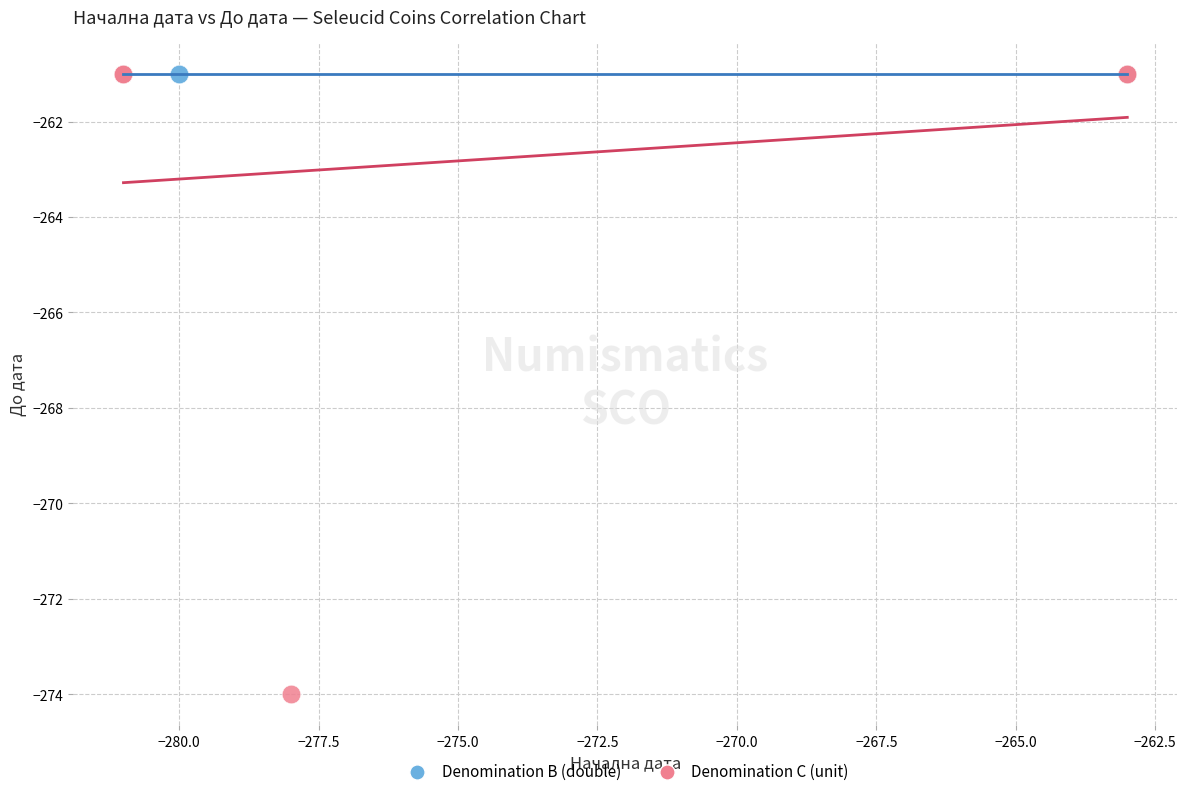

Which series contains the lowest Y value?

Denomination C (unit)